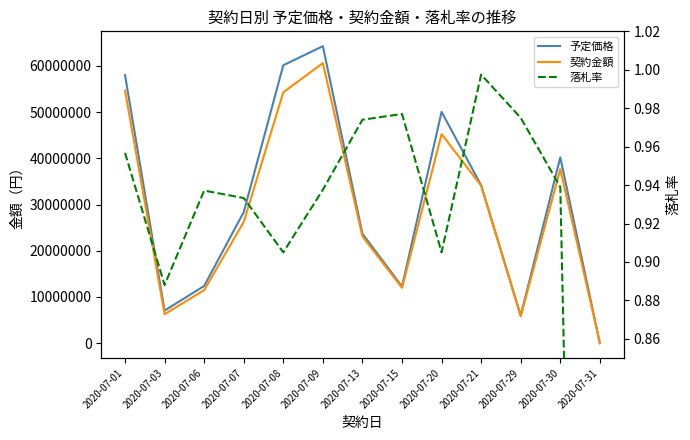

What is the total value across all series at 2020-07-08?

114464900.9